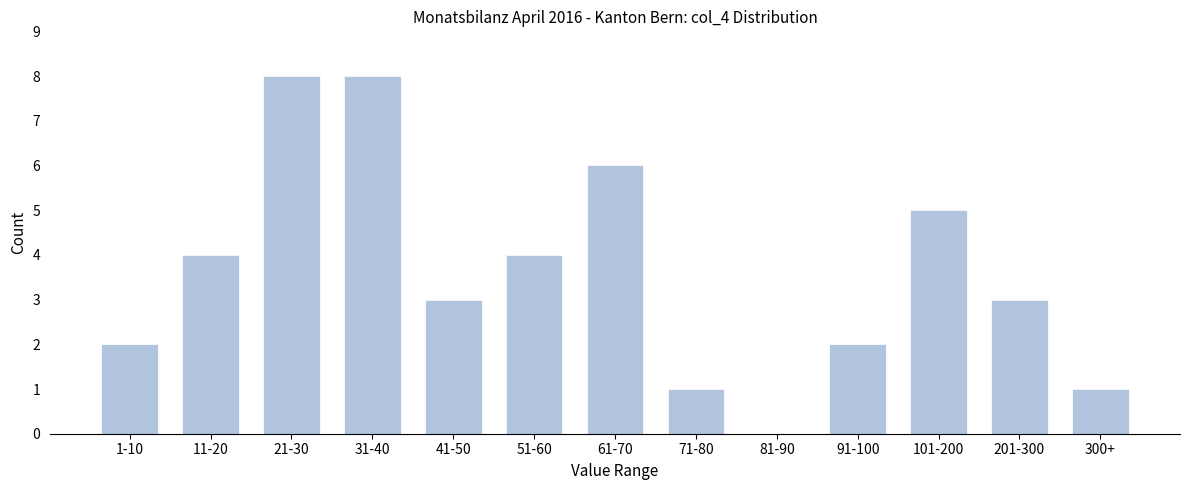

Reading left to right, what are all the values shown in this chart?

1-10=2	11-20=4	21-30=8	31-40=8	41-50=3	51-60=4	61-70=6	71-80=1	81-90=0	91-100=2	101-200=5	201-300=3	300+=1